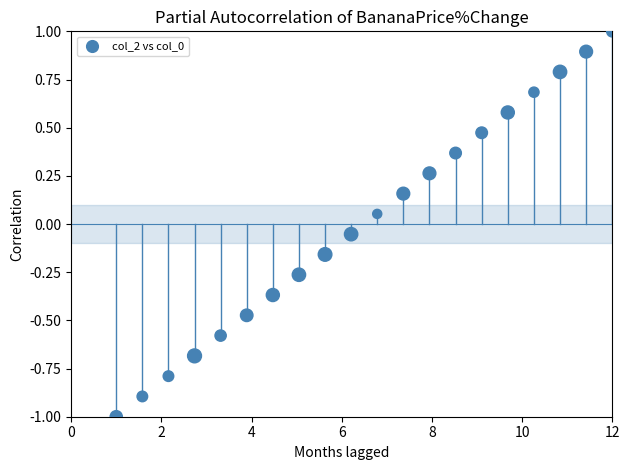

What is the range of X values (max minus min)?

11.0